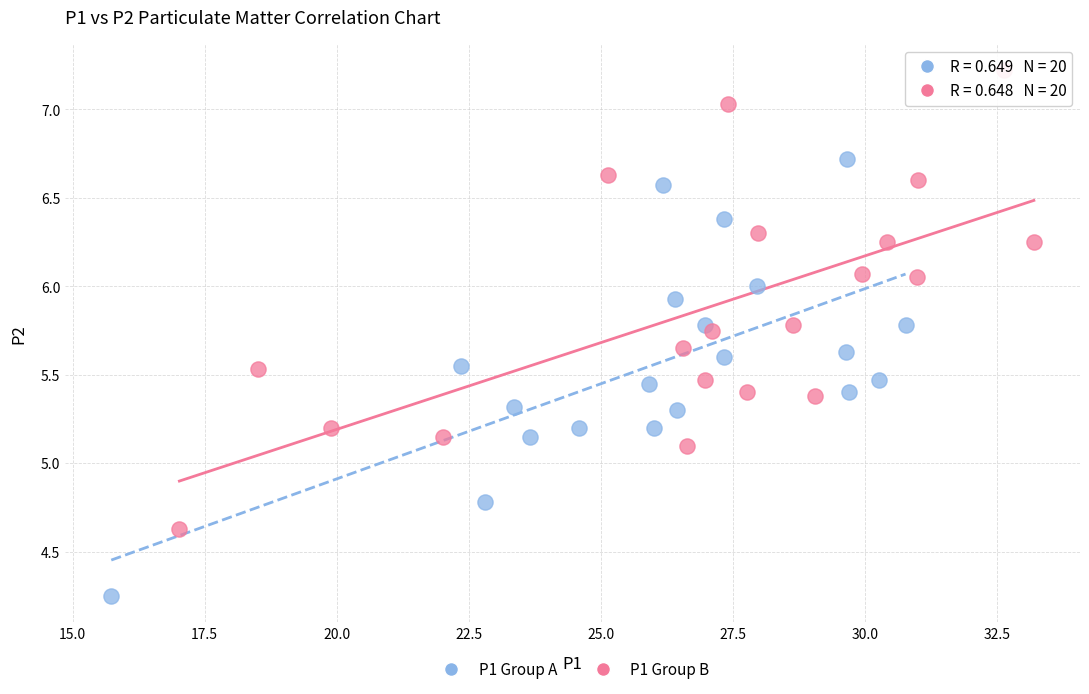

Which series reaches the minimum Y coordinate?

P1 Group A